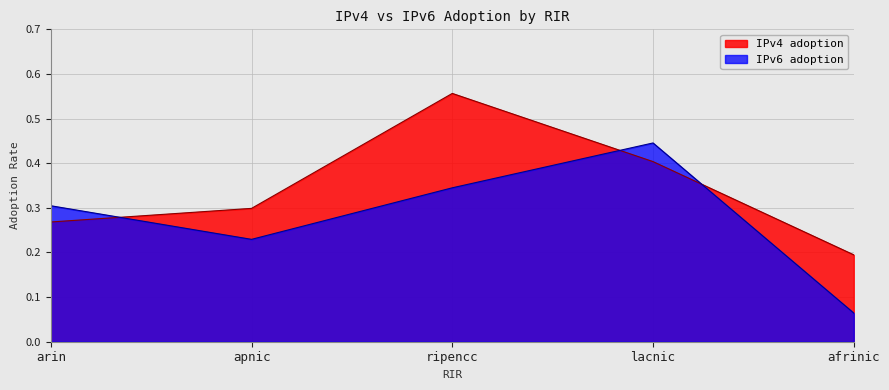

List the labels in order of IPv4 adoption value, largest first.

ripencc, lacnic, apnic, arin, afrinic